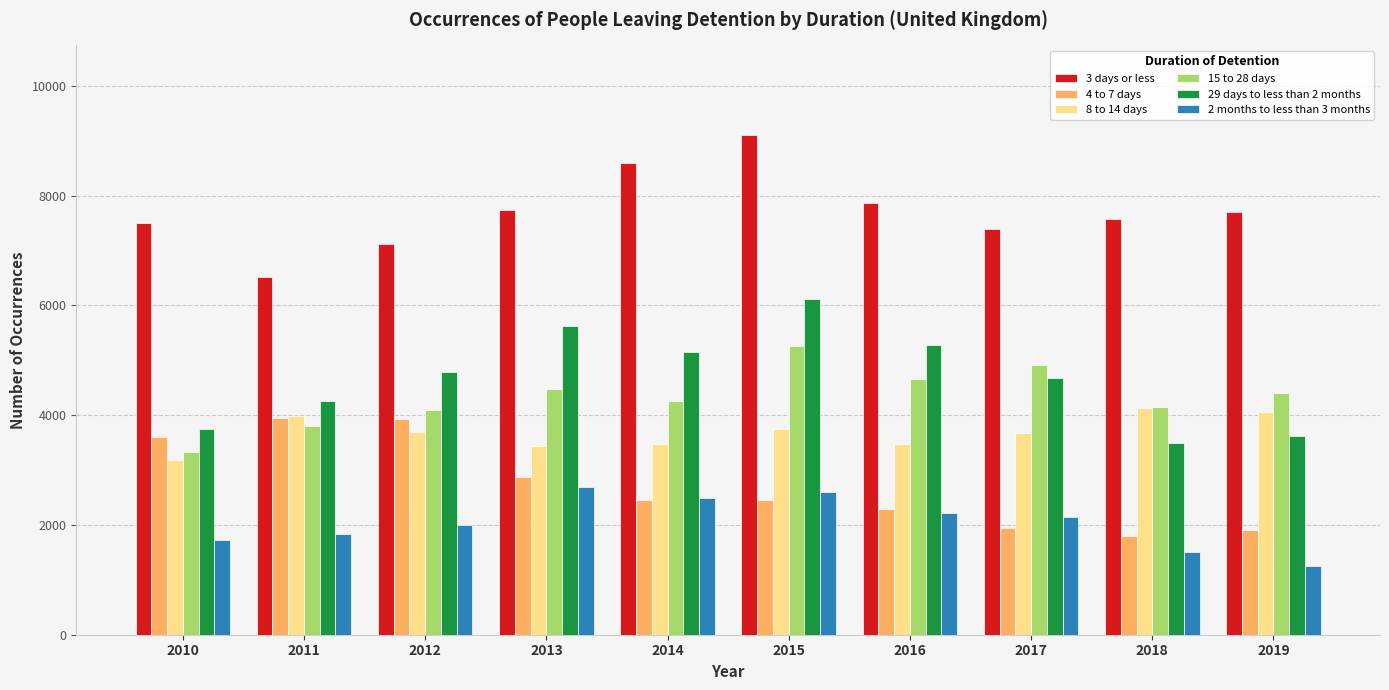

At how many categories does at least one series exceed 2546?

10